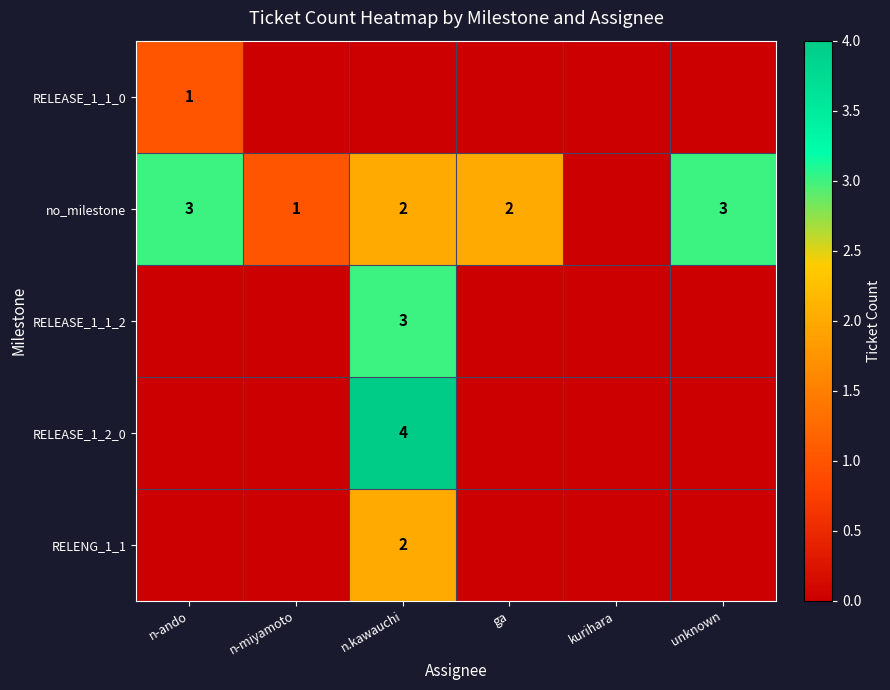

The no_milestone series shows 1 at n.kawauchi. True or false?

False